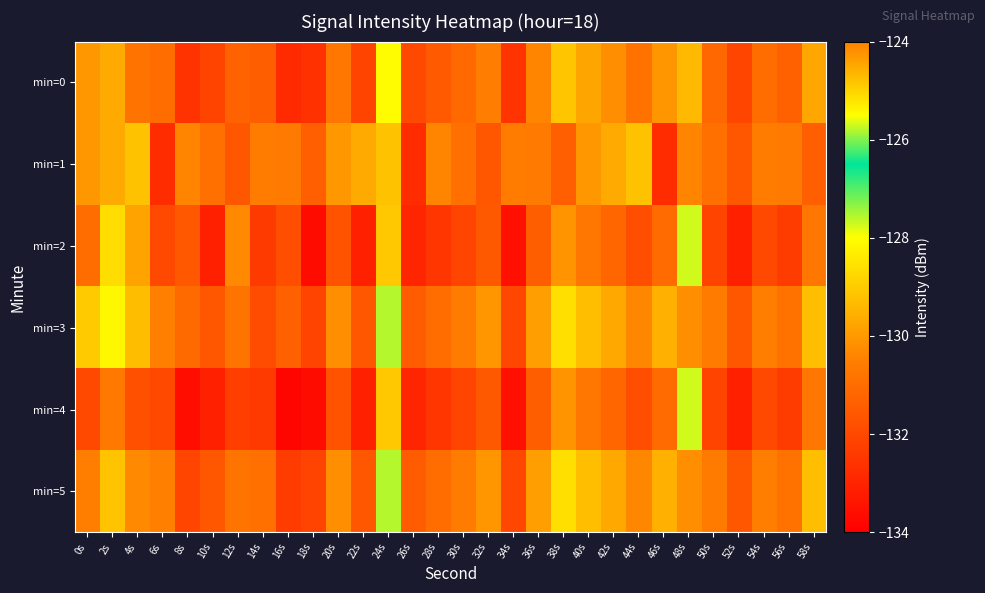

Count the number of data series in this chart.

6